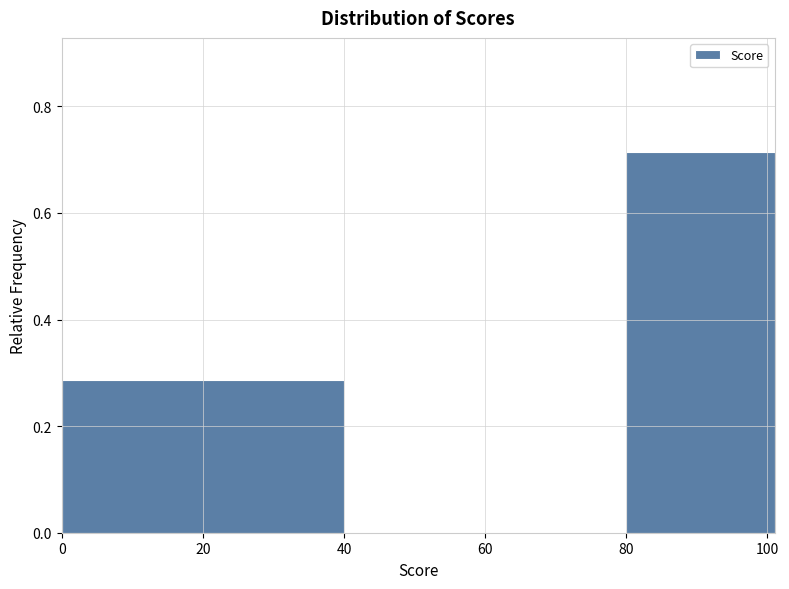

What is the height of the bar covering 80 to 101 on the x-axis? Neither the bar edges nor the heights are printed on the chart, so give them approximately, as read against the axes.

0.72